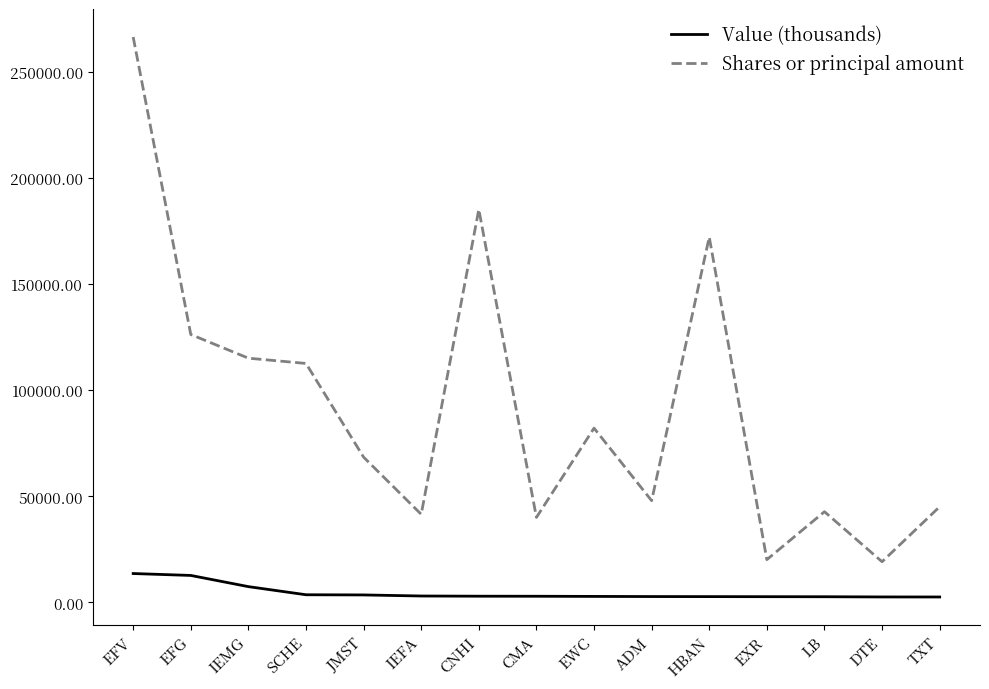

Rank the series by their average value, from highest to lowest.

Shares or principal amount, Value (thousands)